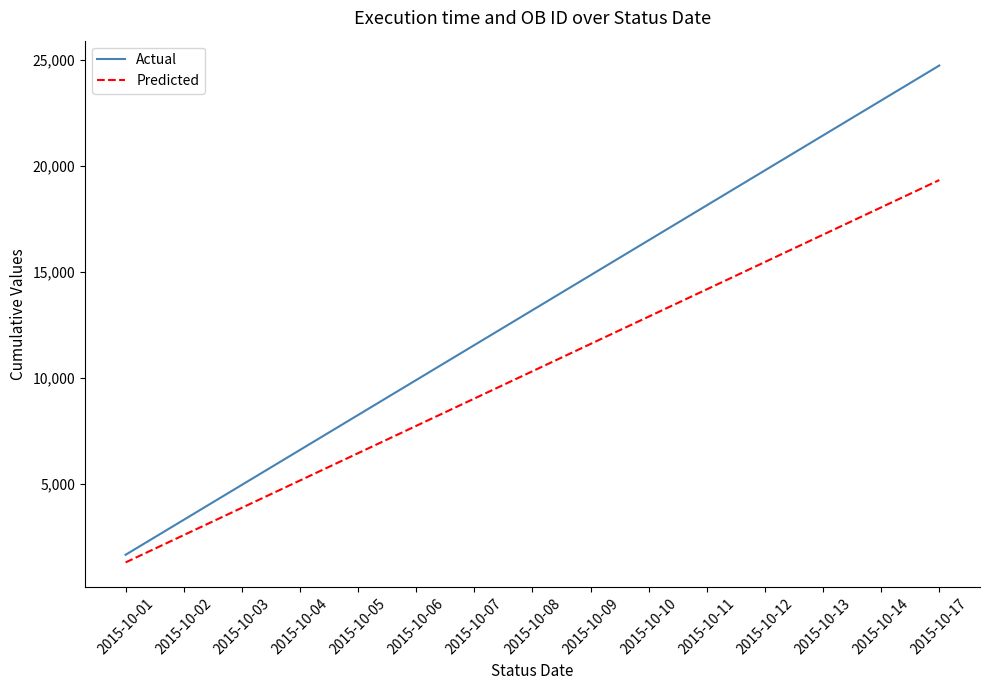

What is the average value of the Actual series?

13192.0